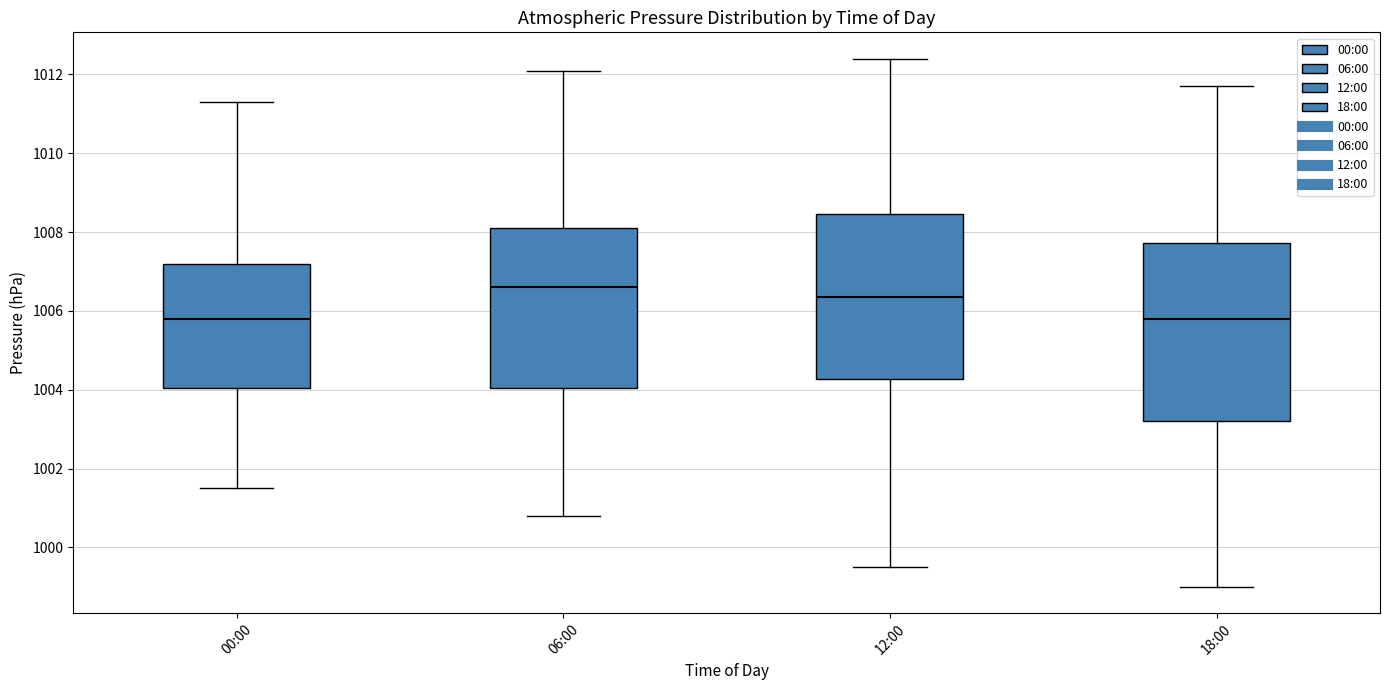

Which box is the tallest, from its lower edge to its upper edge?

18:00